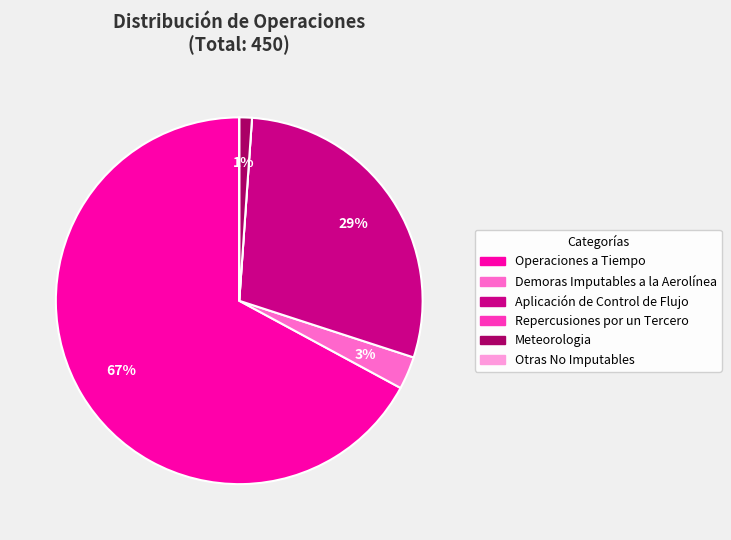

Which has a higher value, Meteorologia or Demoras Imputables a la Aerolínea?

Demoras Imputables a la Aerolínea